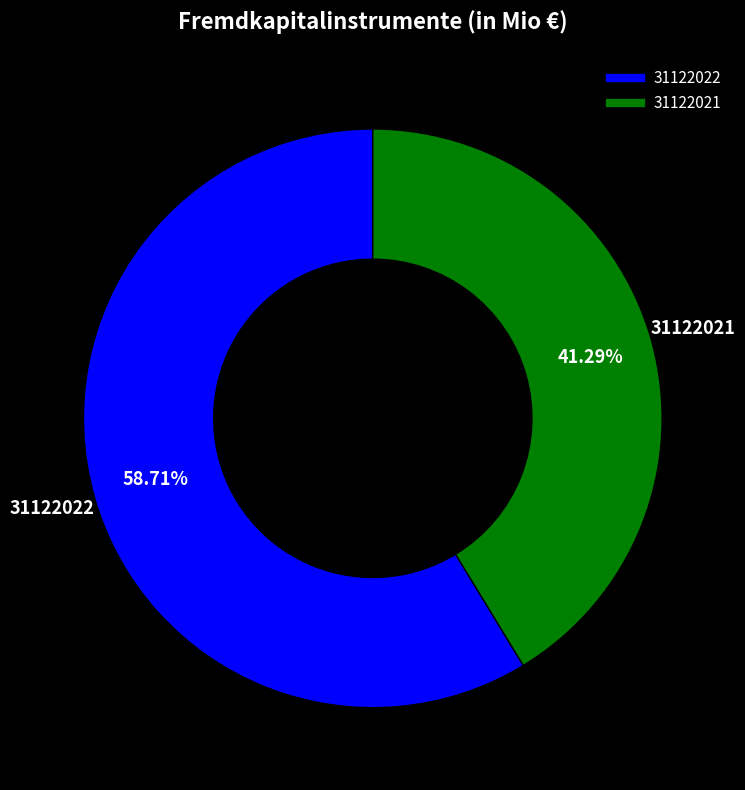

Which slice is the smallest?

31122021